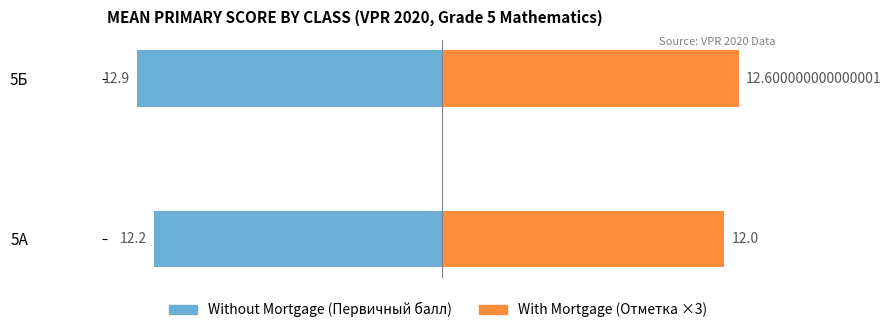

At how many categories does at least one series exceed -12?

2